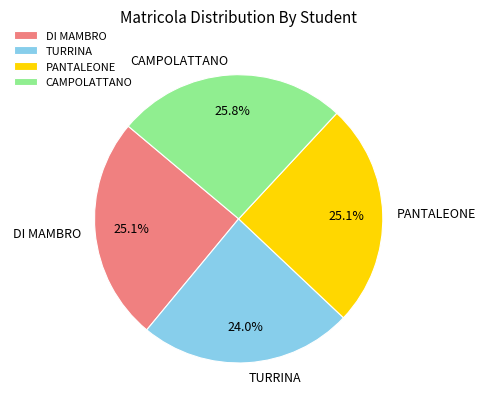

Which slice is the largest?

CAMPOLATTANO